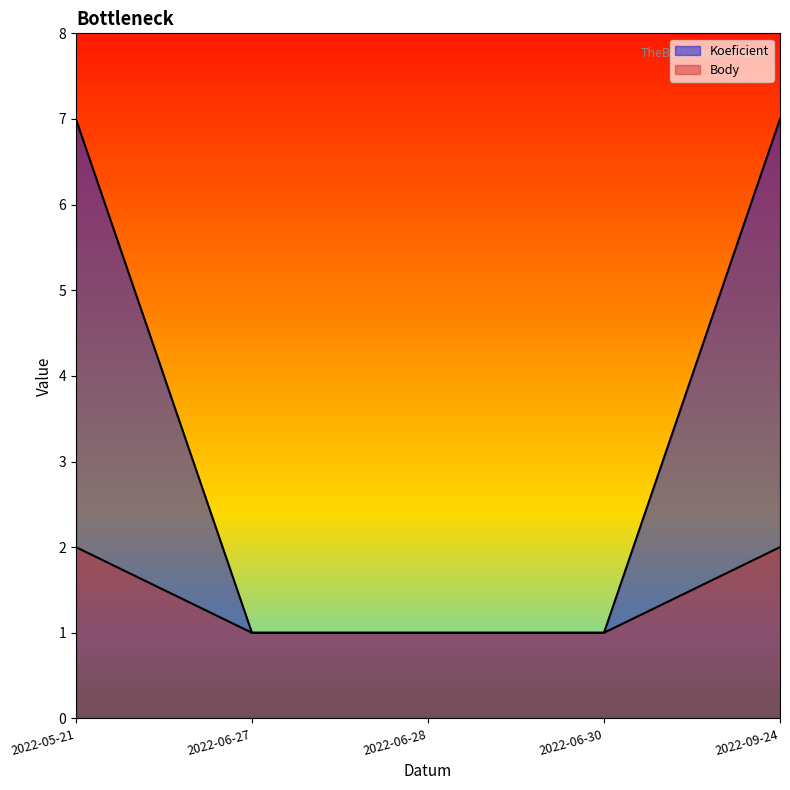

True or false: Body and Koeficient cross at least once.

False